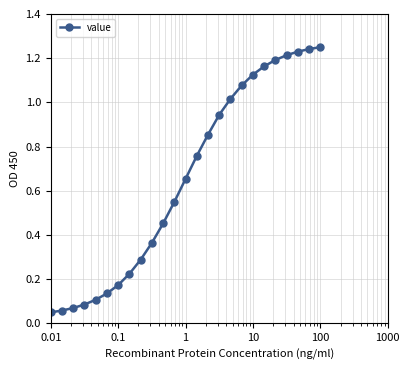

Does the chart have visible grid lines?

Yes